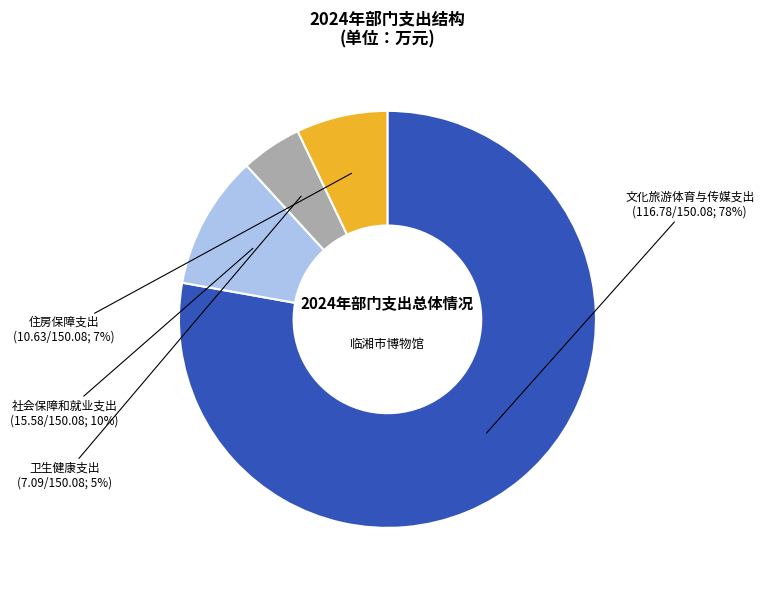

Is there a majority slice in this chart?

Yes